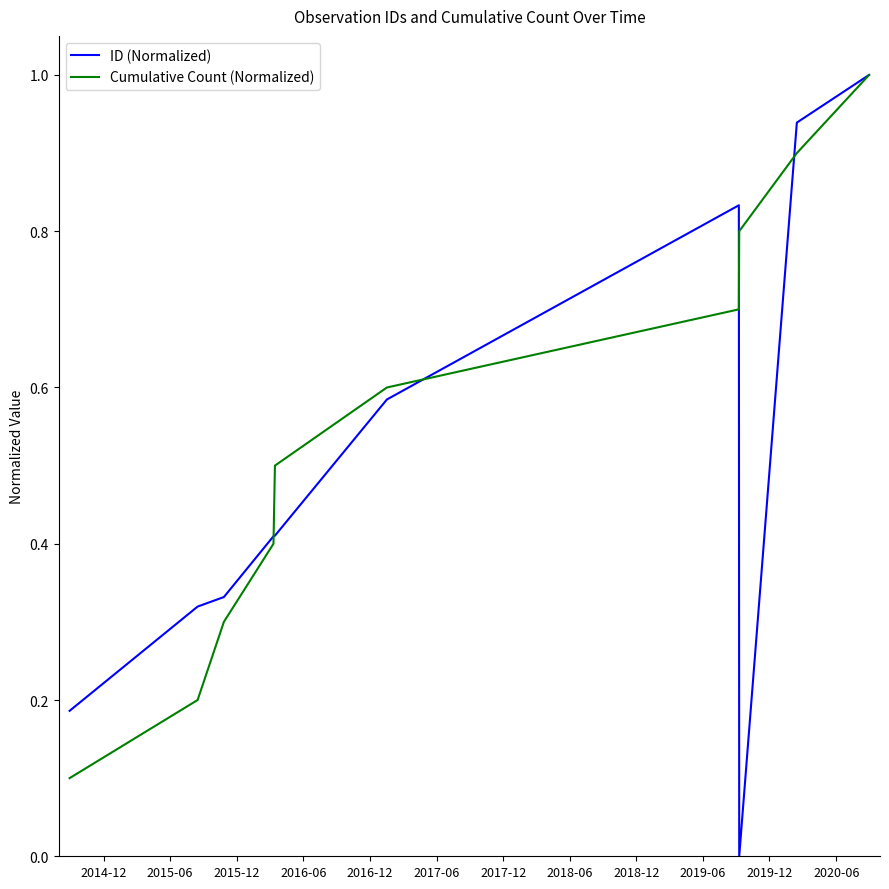

What are all the series names shown in the legend?

ID (Normalized), Cumulative Count (Normalized)